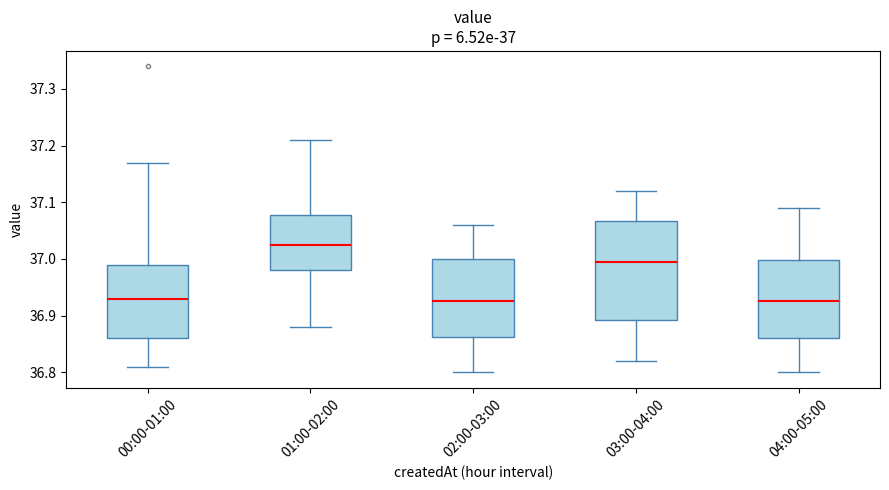

Comparing the boxes themselves (not the whiskers), which one is the tallest?

03:00-04:00